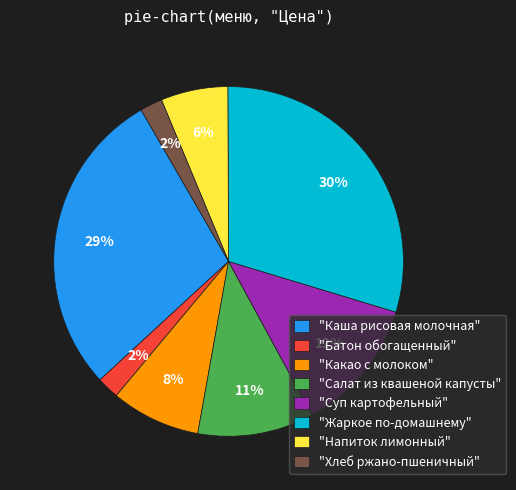

To the nearest percent, what percentage of the pie is "Напиток лимонный"?

6%